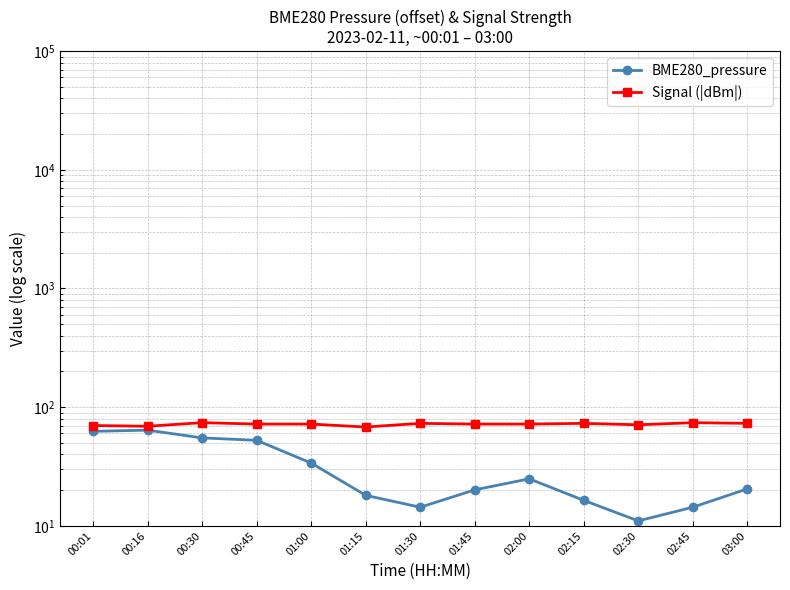

What is the label of the 2nd point from the left?

00:16